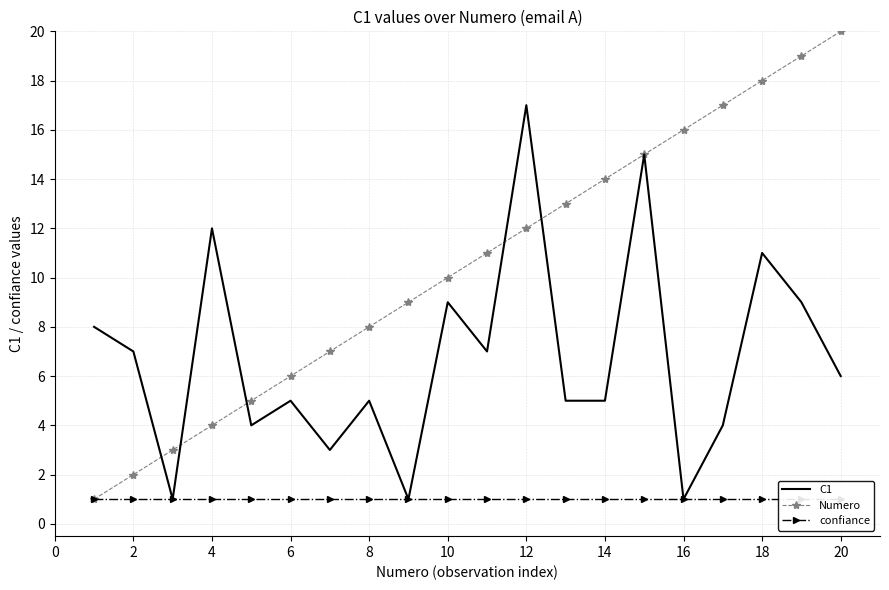

What is the average value of the confiance series?

1